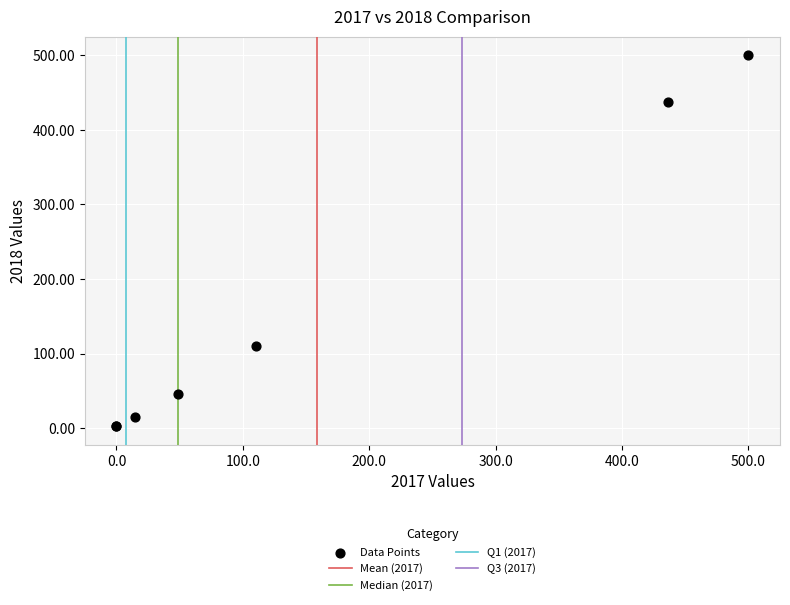

What Y value in the scatter plot is closest to 251?

110.0